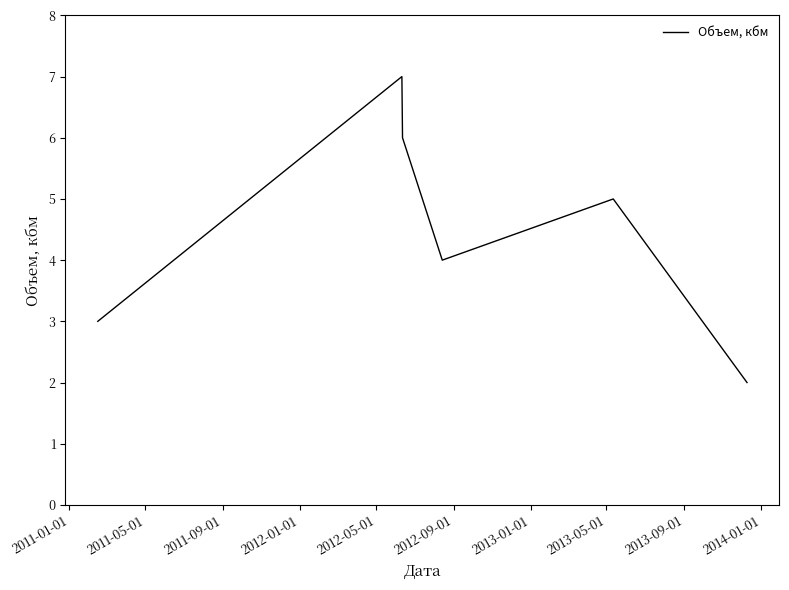

What is the sum of all values?

27